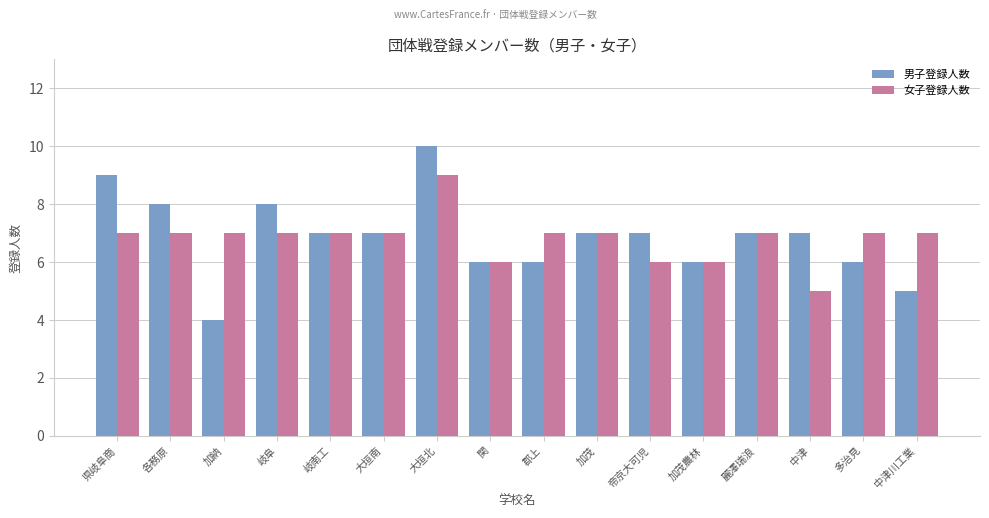

Reading right to left, transcribe all the data shown in this chart.

男子登録人数: 5	6	7	7	6	7	7	6	6	10	7	7	8	4	8	9
女子登録人数: 7	7	5	7	6	6	7	7	6	9	7	7	7	7	7	7